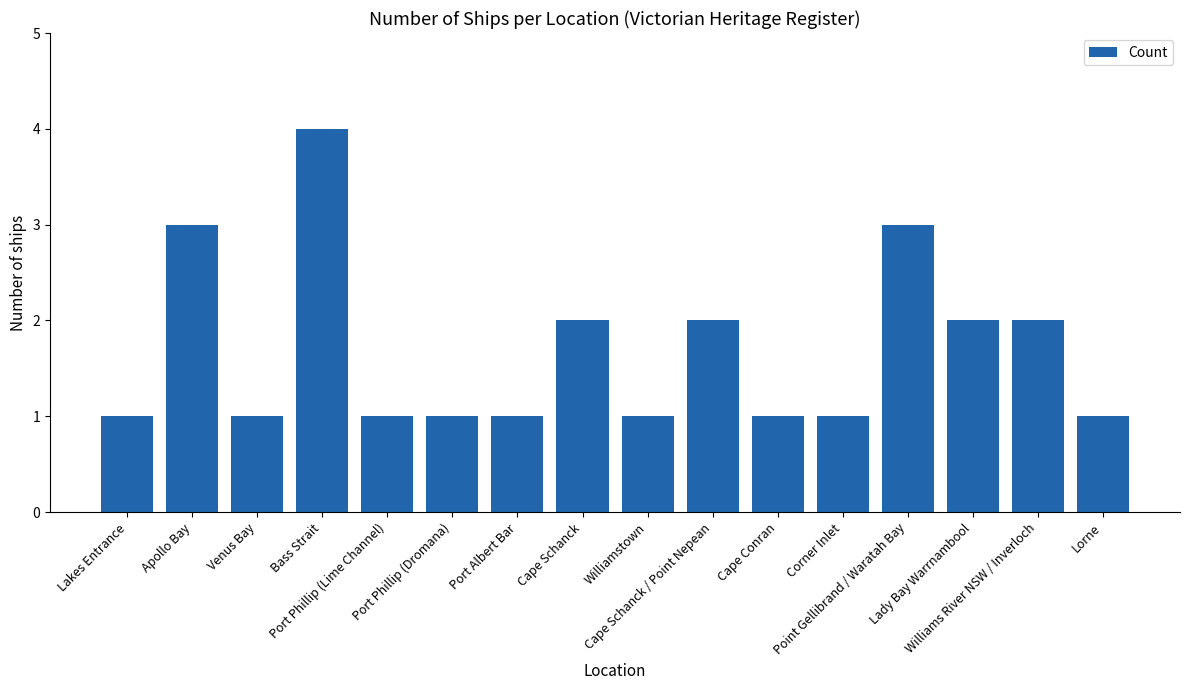

What is the greatest value displayed?

4